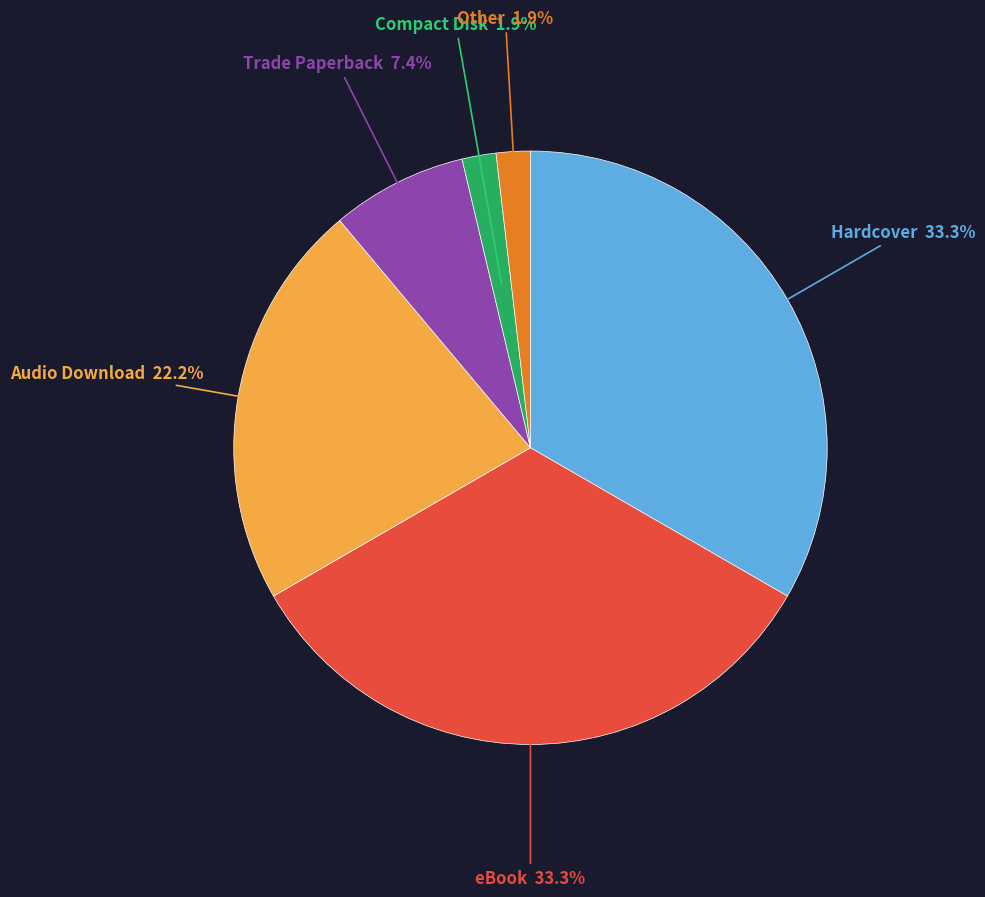

Between Compact Disk and Hardcover, which is larger?

Hardcover